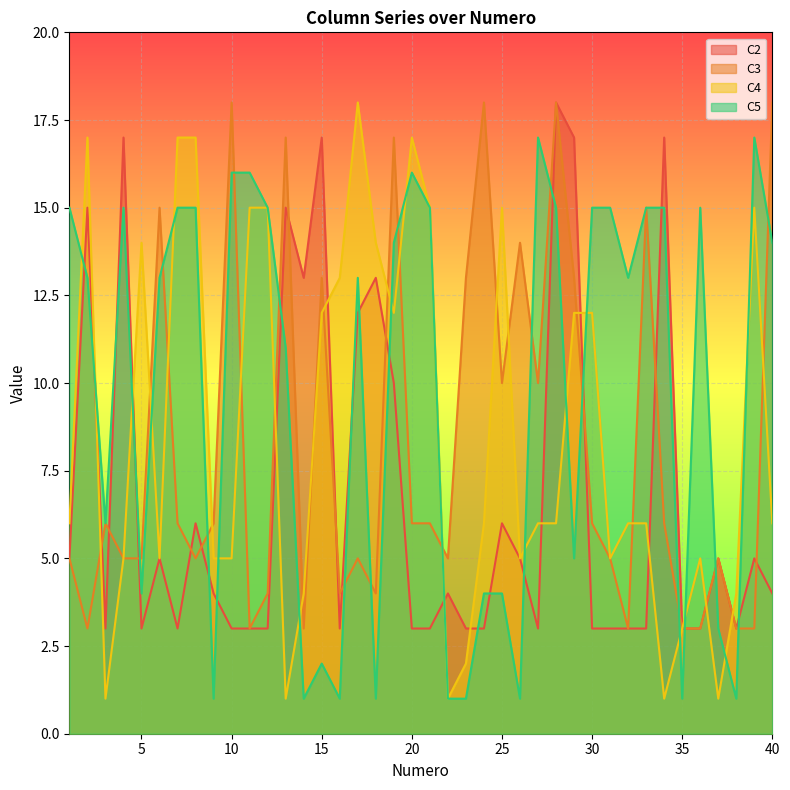

Reading left to right, extract all data points from this chart.

C2: 1=5	2=15	3=3	4=17	5=3	6=5	7=3	8=6	9=4	10=3	11=3	12=3	13=15	14=13	15=17	16=3	17=12	18=13	19=10	20=3	21=3	22=4	23=3	24=3	25=6	26=5	27=3	28=18	29=17	30=3	31=3	32=3	33=3	34=17	35=3	36=3	37=5	38=3	39=5	40=4
C3: 1=5	2=3	3=6	4=5	5=5	6=15	7=6	8=5	9=6	10=18	11=3	12=4	13=17	14=3	15=13	16=4	17=5	18=4	19=17	20=6	21=6	22=5	23=13	24=18	25=10	26=14	27=10	28=18	29=13	30=6	31=5	32=3	33=15	34=6	35=3	36=3	37=5	38=3	39=3	40=18
C4: 1=6	2=17	3=1	4=5	5=14	6=5	7=17	8=17	9=5	10=5	11=15	12=15	13=1	14=4	15=12	16=13	17=18	18=14	19=12	20=17	21=15	22=1	23=2	24=6	25=15	26=5	27=6	28=6	29=12	30=12	31=5	32=6	33=6	34=1	35=3	36=5	37=1	38=4	39=15	40=6
C5: 1=15	2=13	3=6	4=15	5=4	6=13	7=15	8=15	9=1	10=16	11=16	12=15	13=11	14=1	15=2	16=1	17=13	18=1	19=14	20=16	21=15	22=1	23=1	24=4	25=4	26=1	27=17	28=15	29=5	30=15	31=15	32=13	33=15	34=15	35=1	36=15	37=3	38=1	39=17	40=14